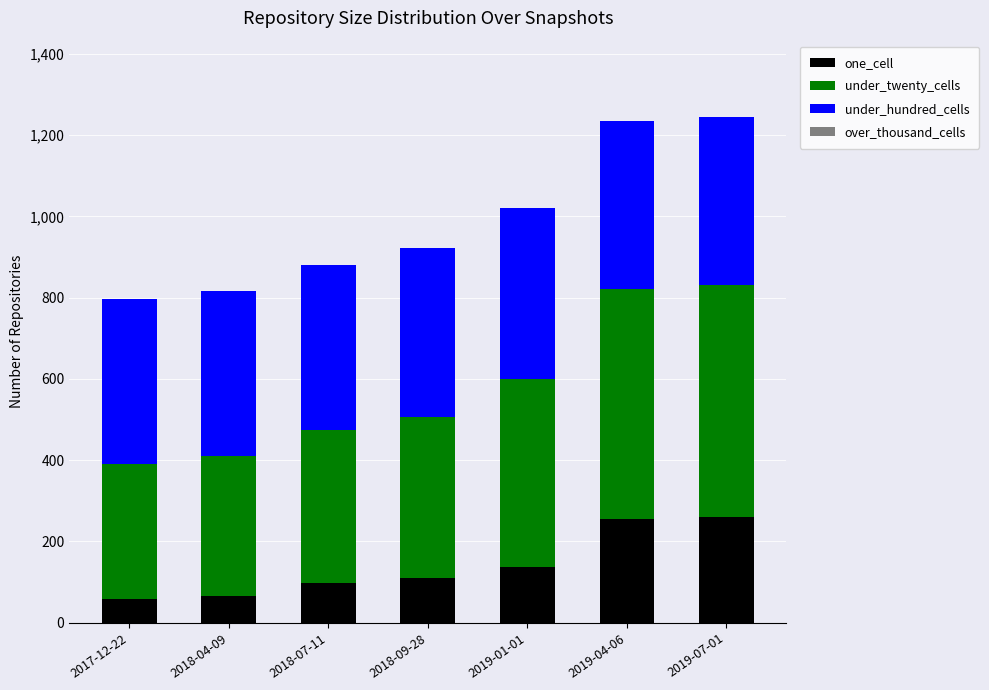

What is the sum of all one_cell values?

982